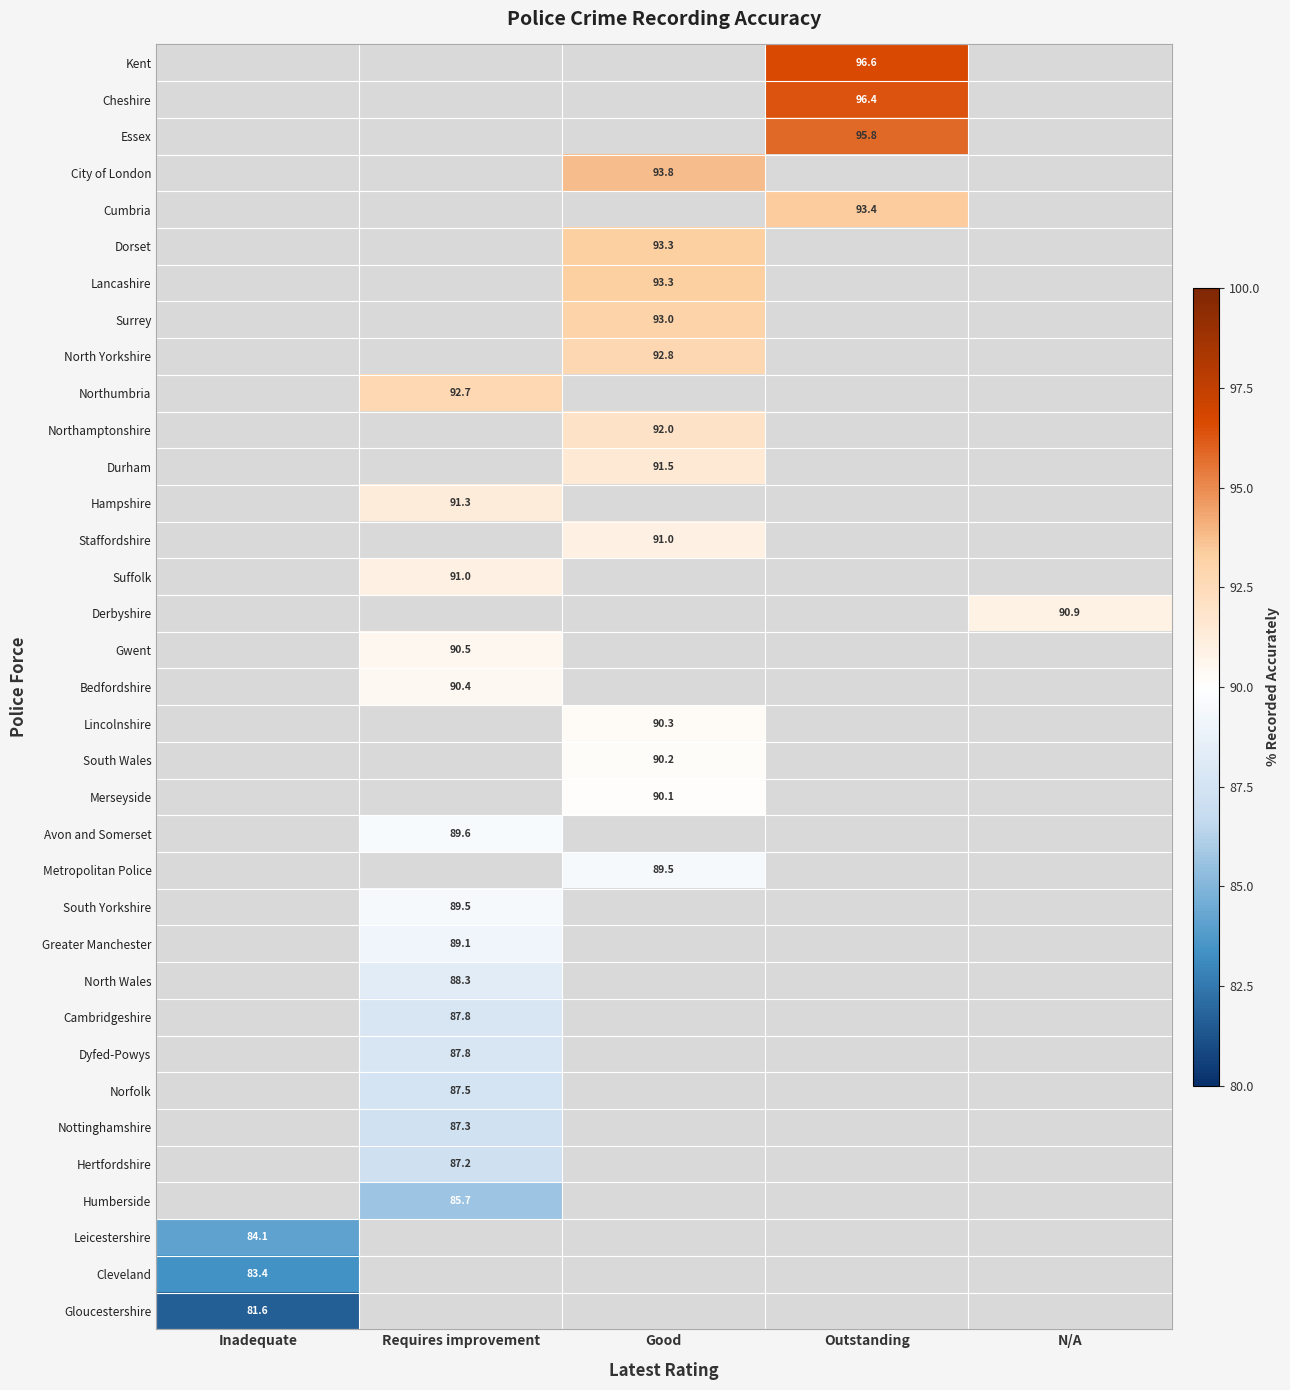

Is it true that South Yorkshire equals 89.5 at Requires improvement?

True